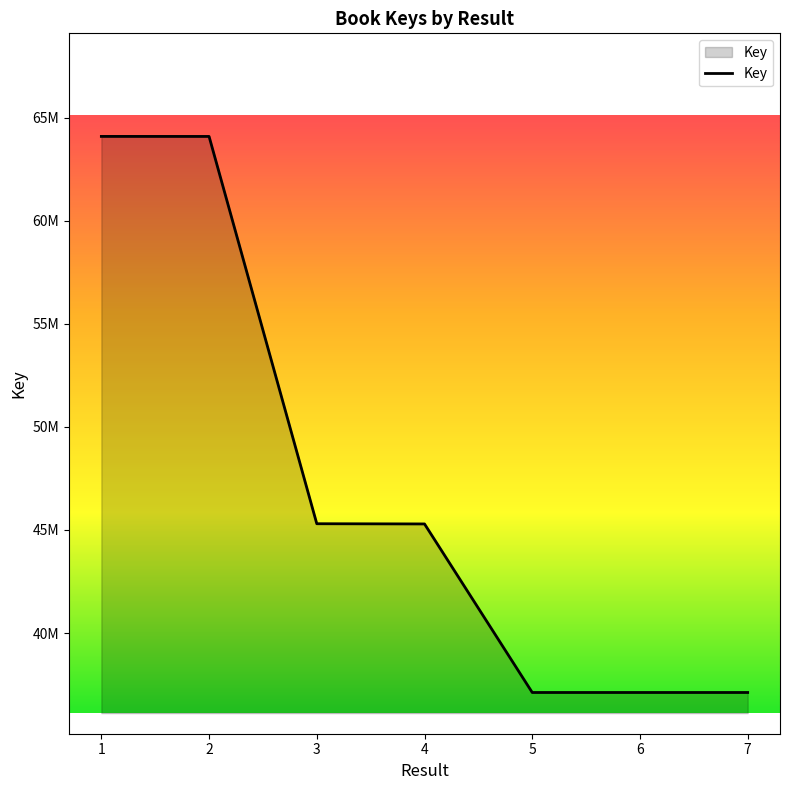

True or false: there are more than 0 points higher than both neighbors.

False